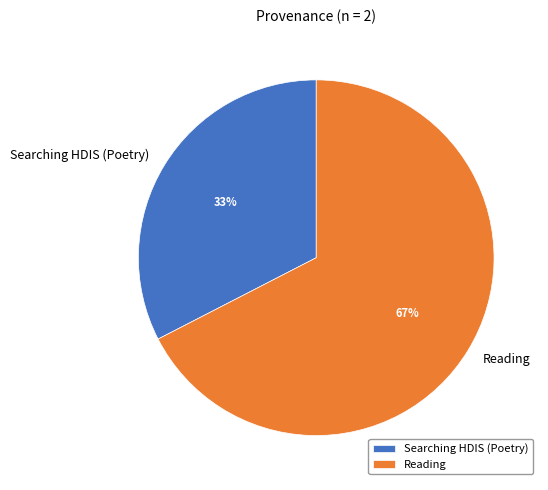

Is there a majority slice in this chart?

Yes